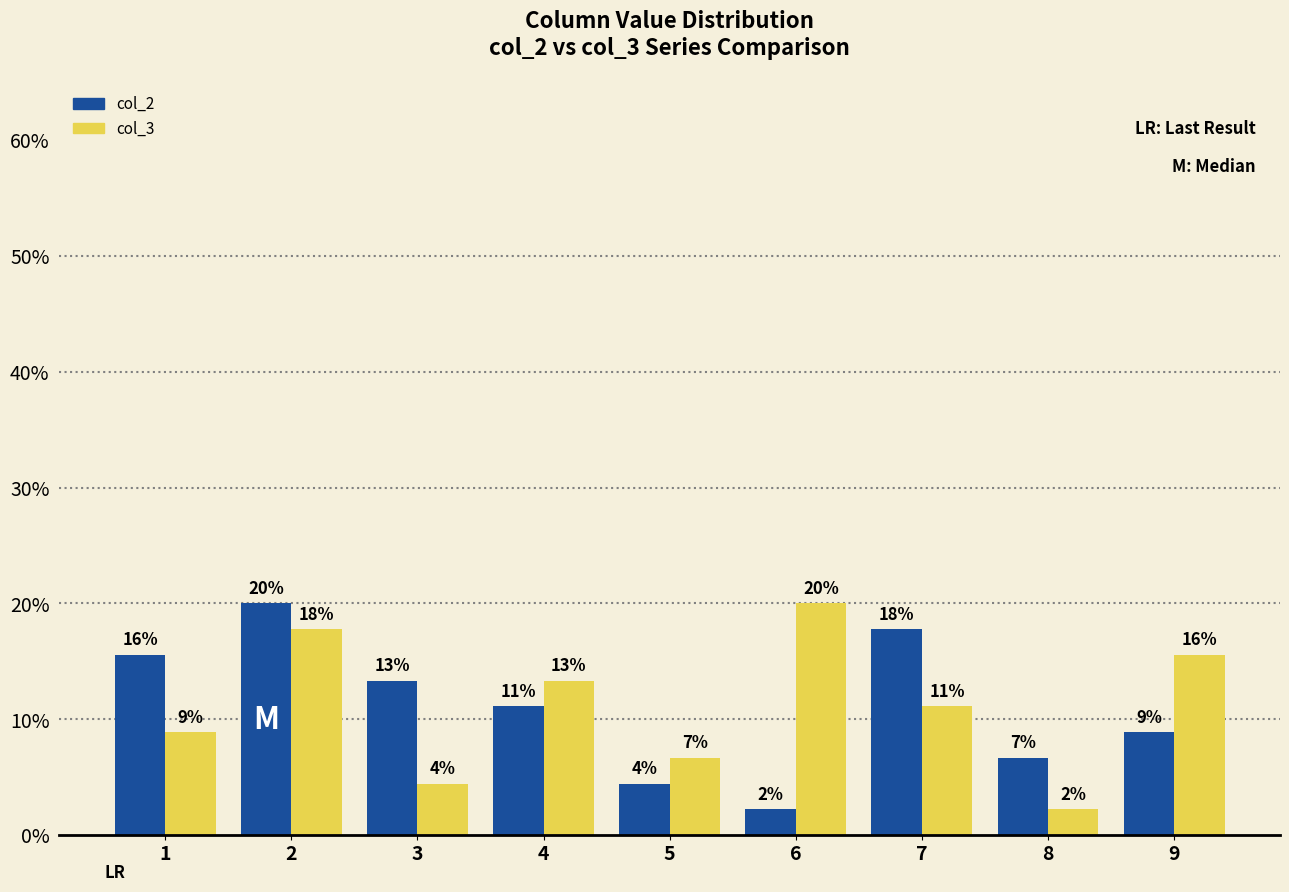

What is the average value of the col_3 series?

0.1